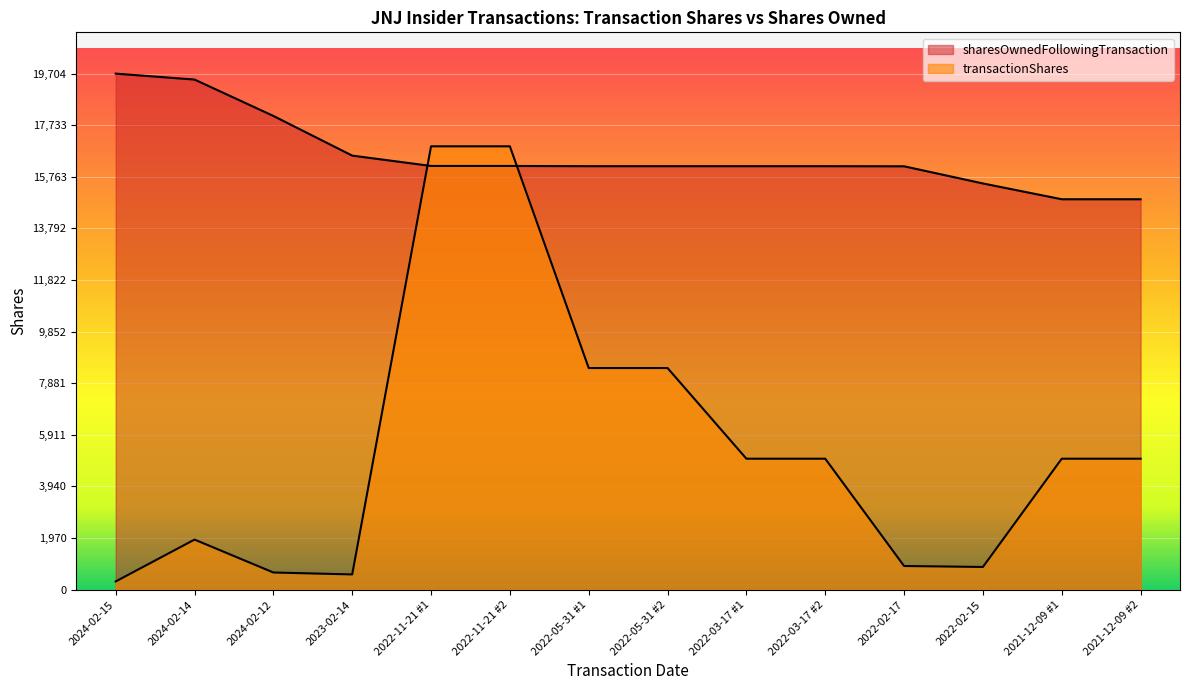

How many categories are shown in the chart?

14